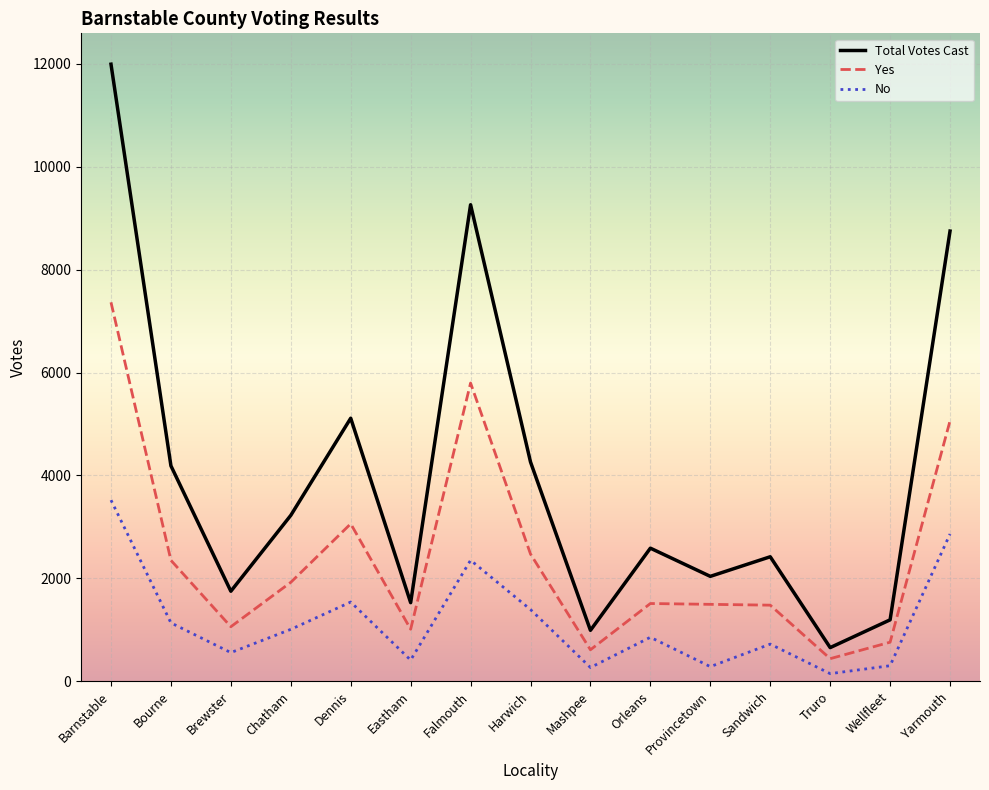

At which label is No closest to 1834?

Dennis